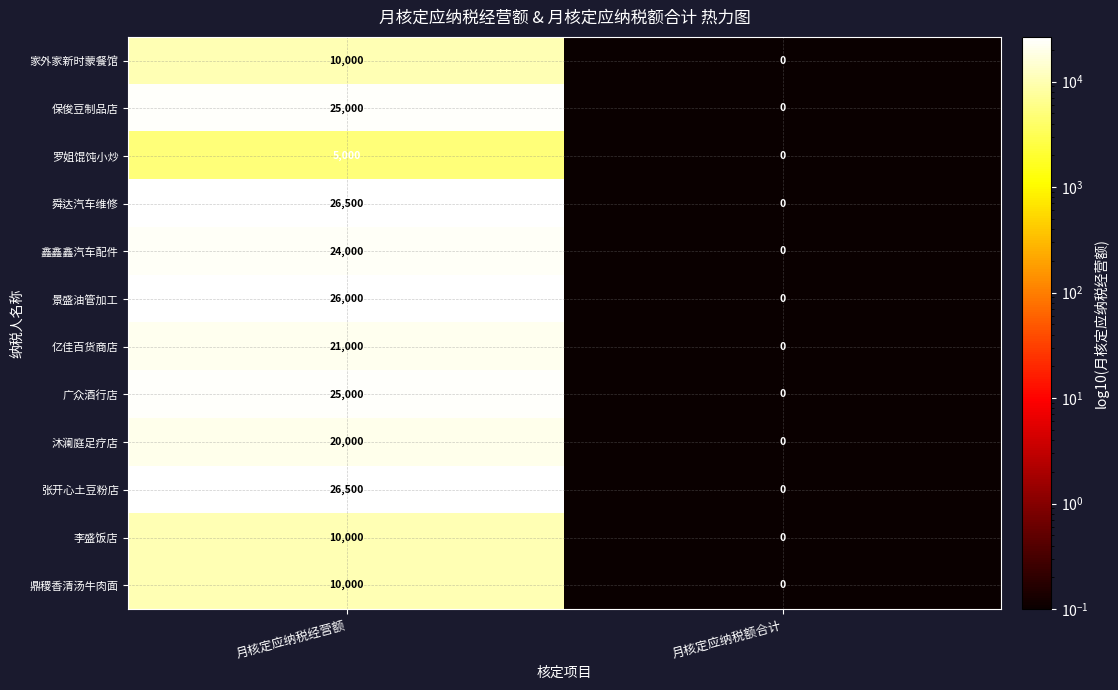

What is the minimum value shown in the chart?

0